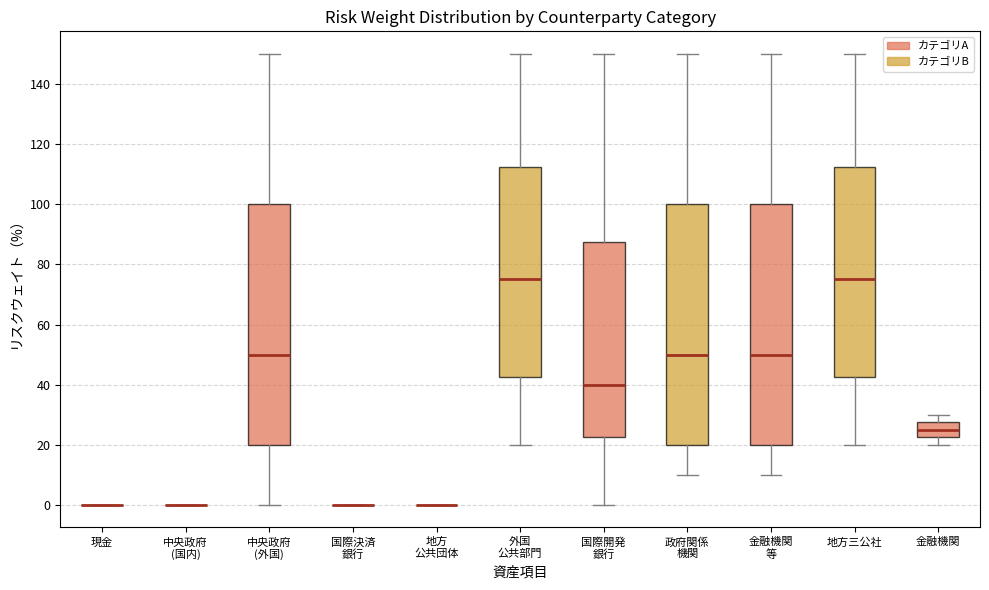

Reading left to right, transcribe this box plot: for each box, give where its median line is, the range the box spans, and where its two whiskers end, as read against the y-axis. The values are not printed on the chart, so give them approximately, as read against the axis.

現金: box collapsed to a line at 0, whiskers 0 to 0
中央政府 (国内): box collapsed to a line at 0, whiskers 0 to 0
中央政府 (外国): median 50, box 20 to 100, whiskers 0 to 150
国際決済 銀行: box collapsed to a line at 0, whiskers 0 to 0
地方 公共団体: box collapsed to a line at 0, whiskers 0 to 0
外国 公共部門: median 76, box 42 to 112, whiskers 20 to 150
国際開発 銀行: median 40, box 22 to 88, whiskers 0 to 150
政府関係 機関: median 50, box 20 to 100, whiskers 10 to 150
金融機関 等: median 50, box 20 to 100, whiskers 10 to 150
地方三公社: median 76, box 42 to 112, whiskers 20 to 150
金融機関: median 26, box 22 to 28, whiskers 20 to 30